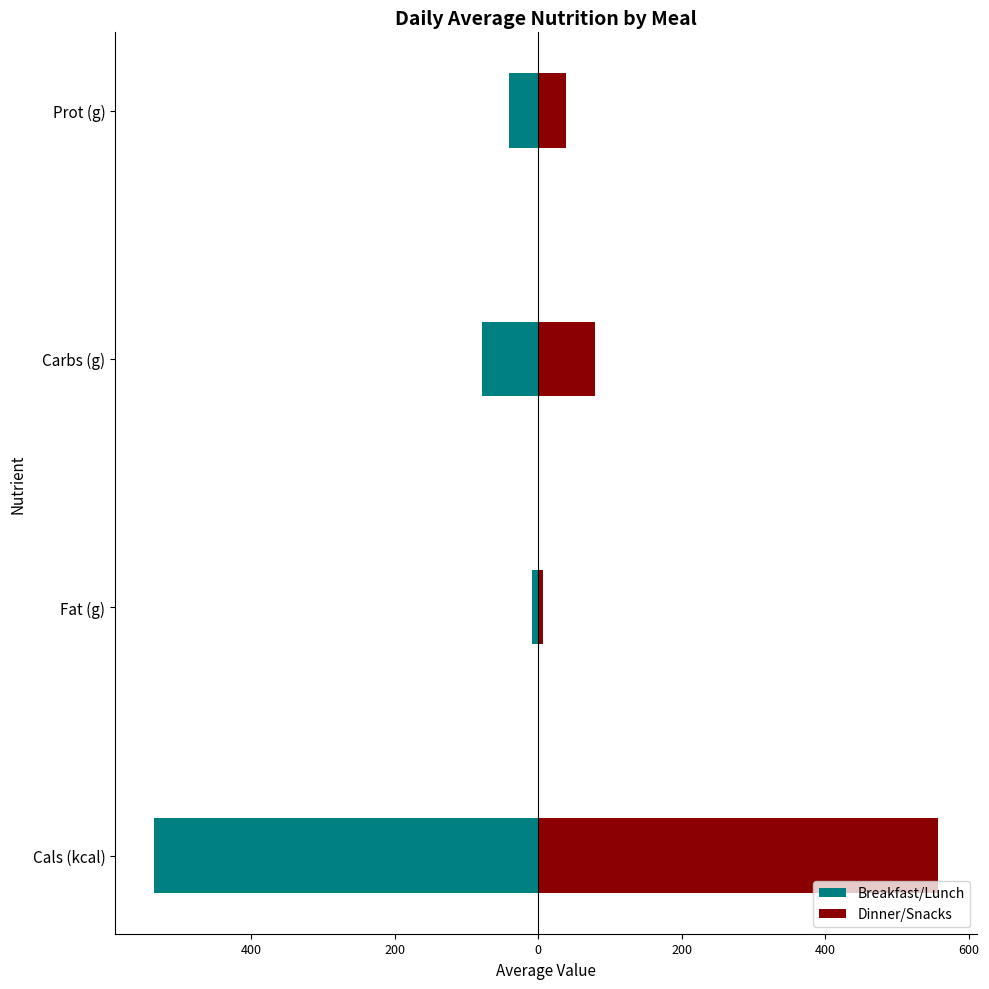

What is the value of the Breakfast/Lunch bar at the 1st from the left?

-535.0